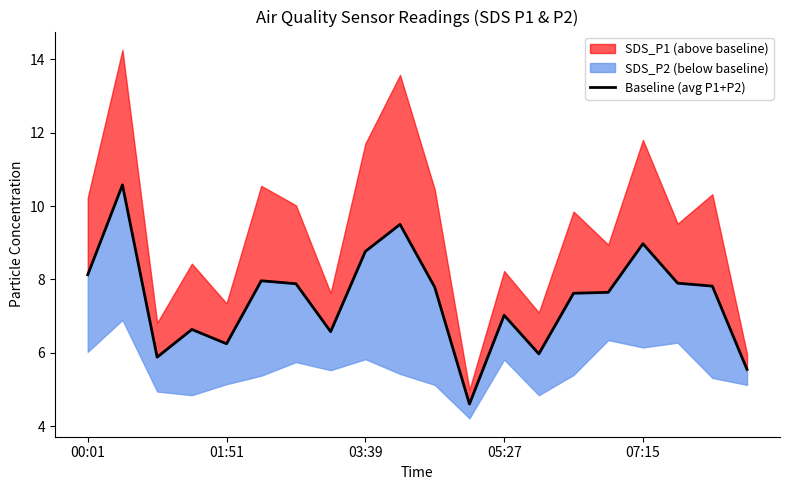

What is the difference between the second highest and minimum values?

4.9